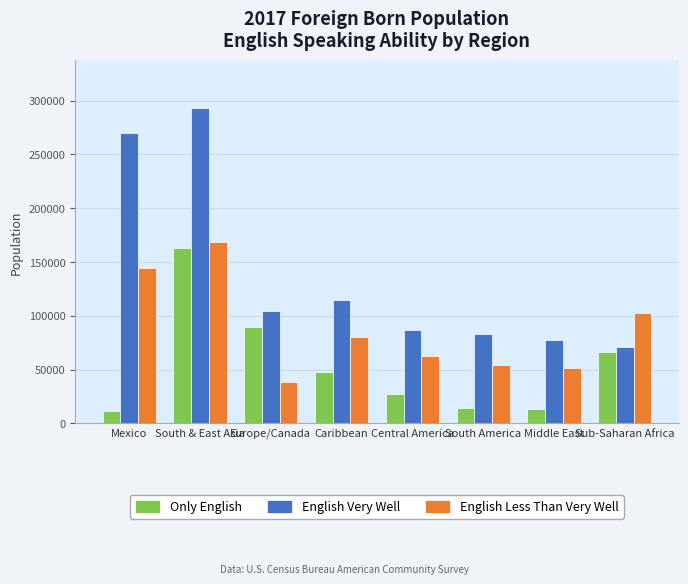

What position from the right is Sub-Saharan Africa?

1